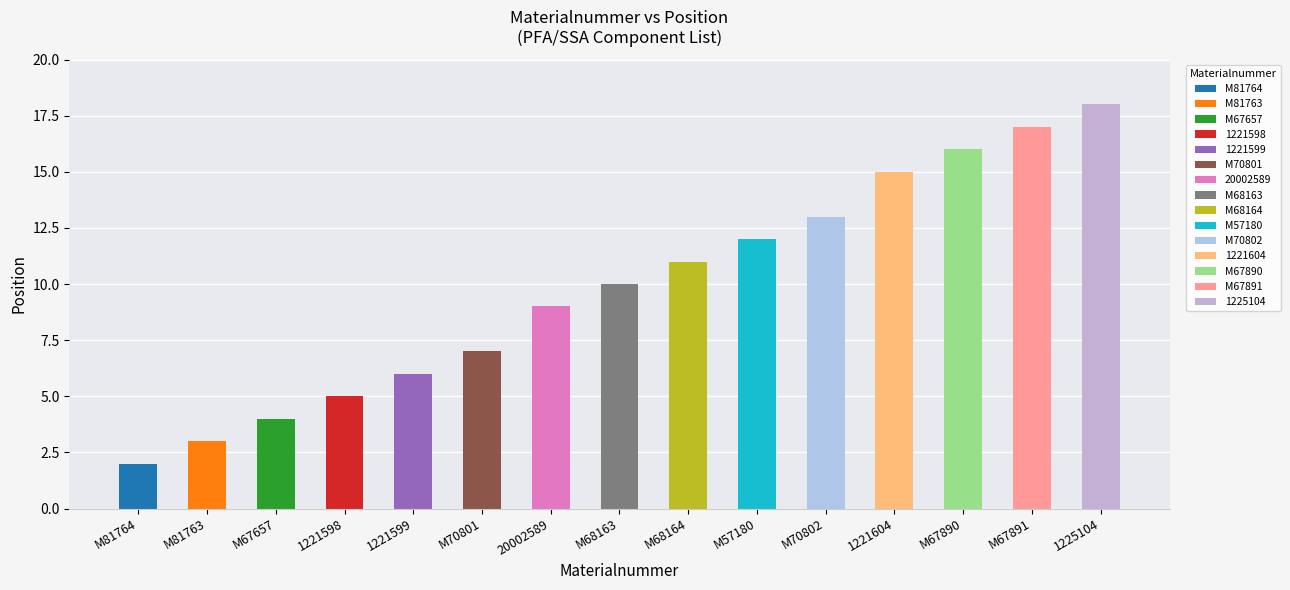

How many bars are there in total?

15